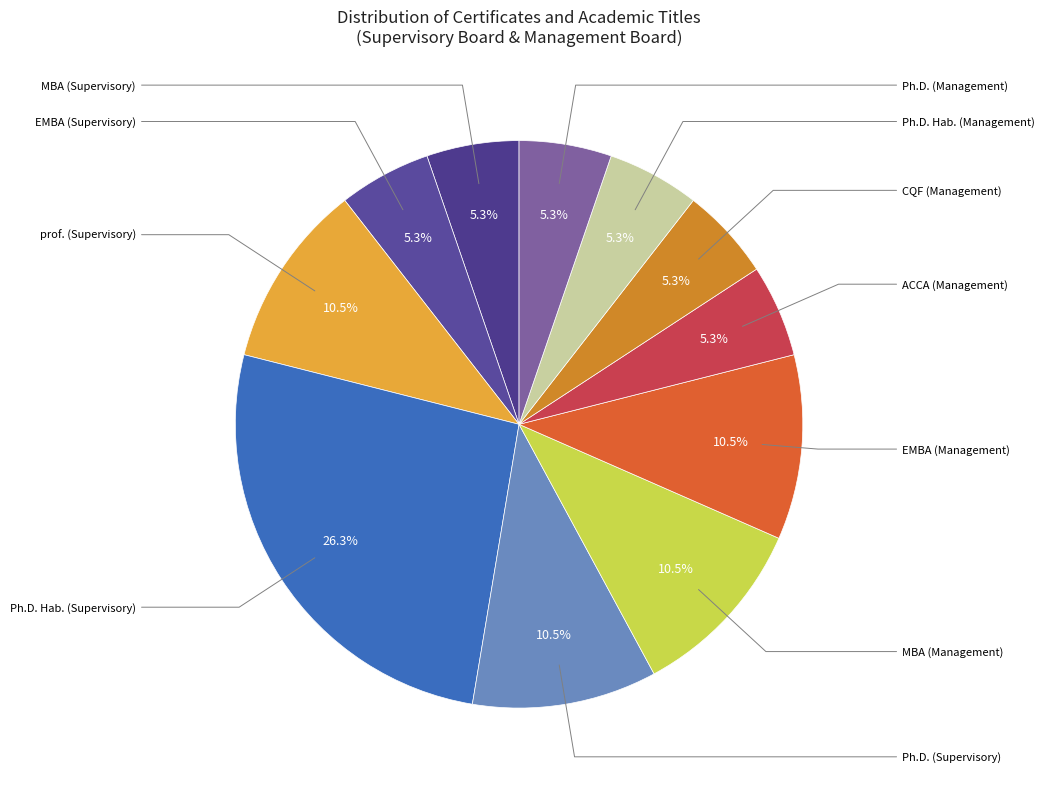

Count the number of slices in the pie.

11